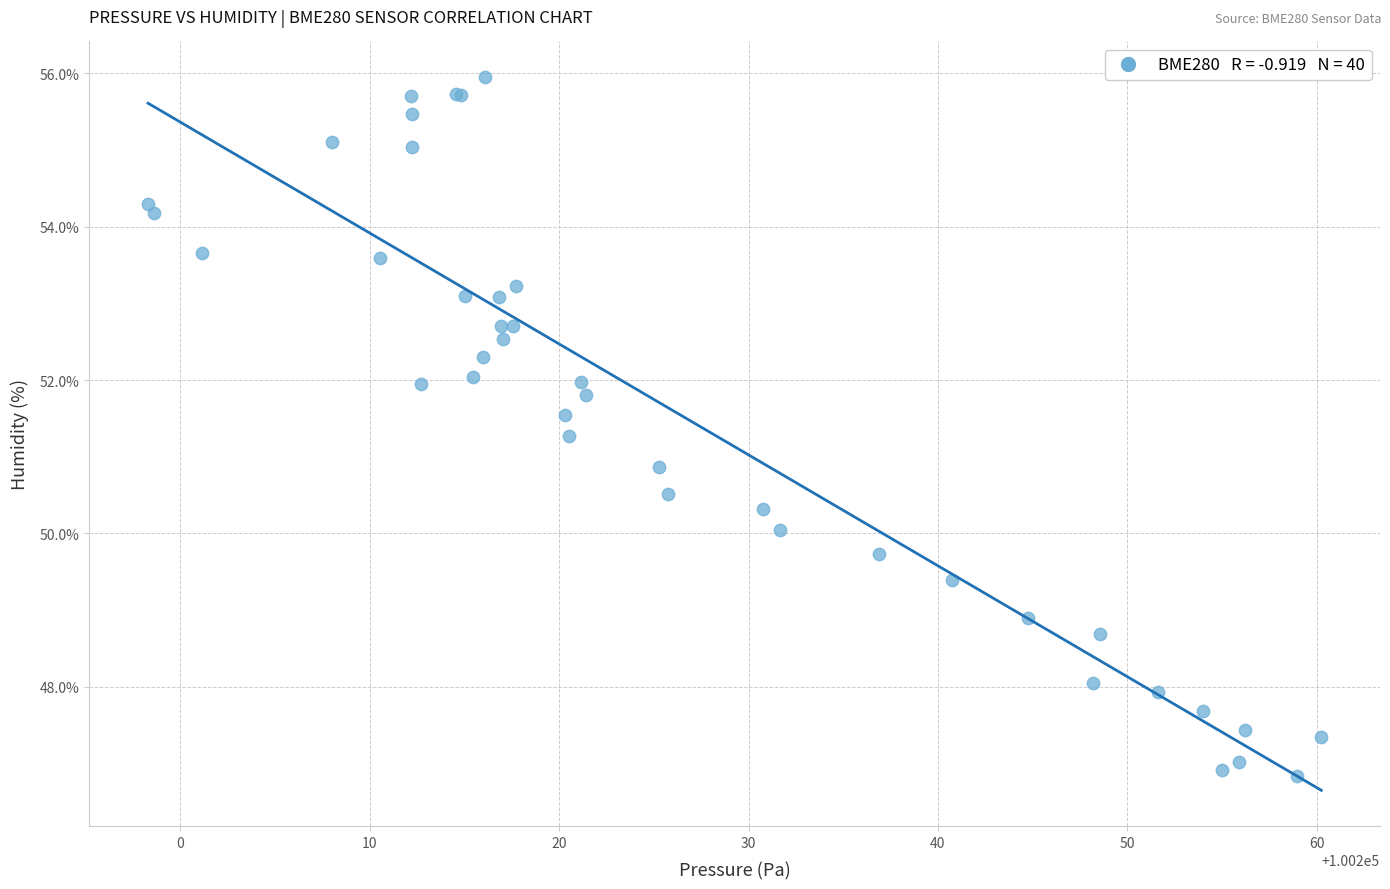

What Y value in the scatter plot is closest to 51?

50.9